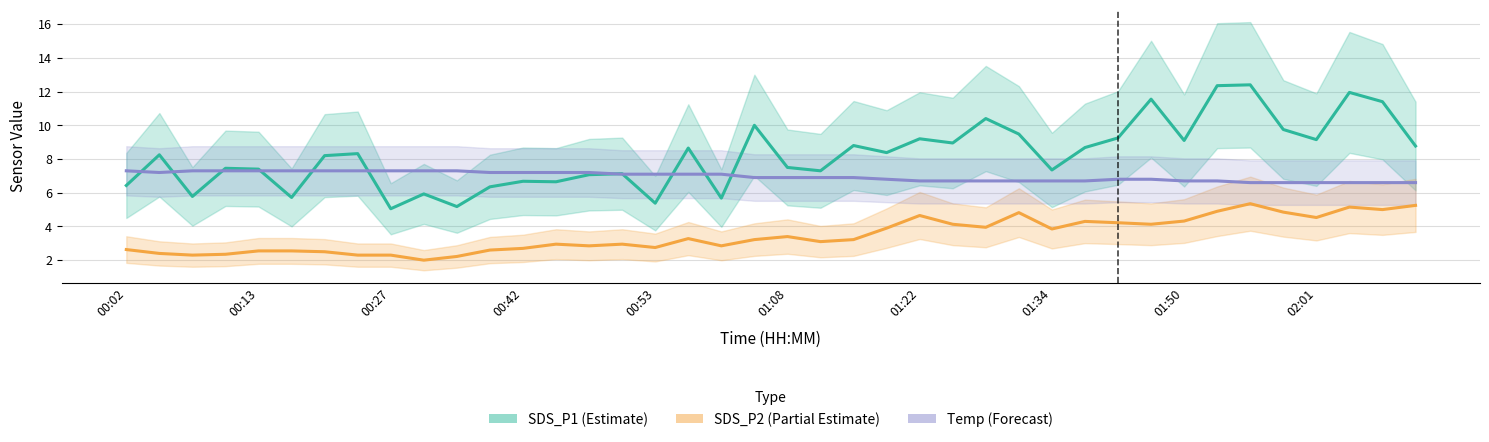

What is the difference between the second highest and minimum values in the SDS_P2 (Partial Estimate) series?

3.2